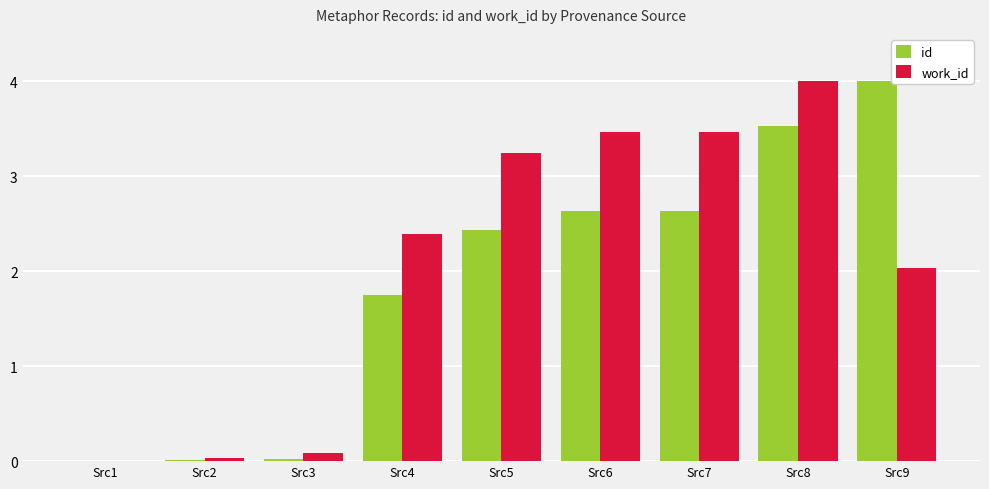

How many groups of bars are there?

9